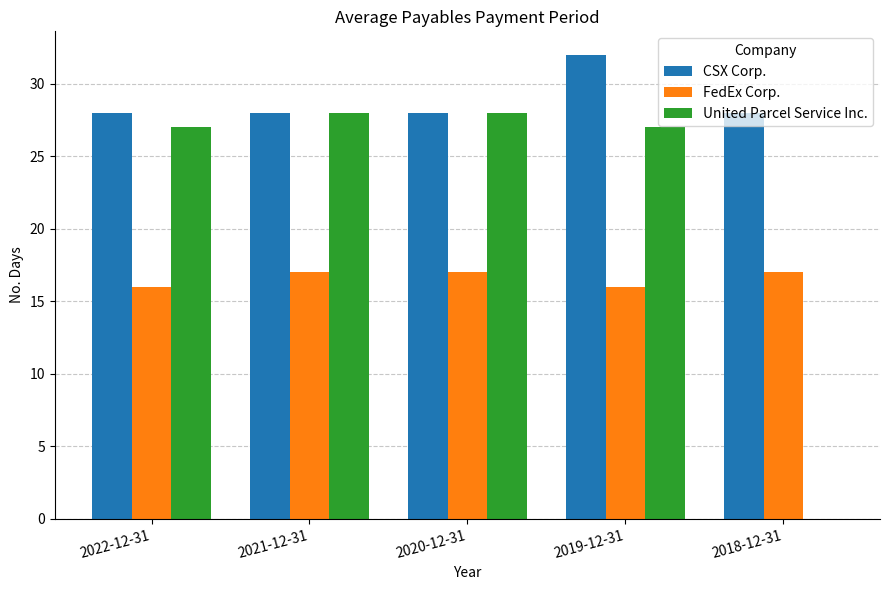

Which series has the largest total across all categories?

CSX Corp.